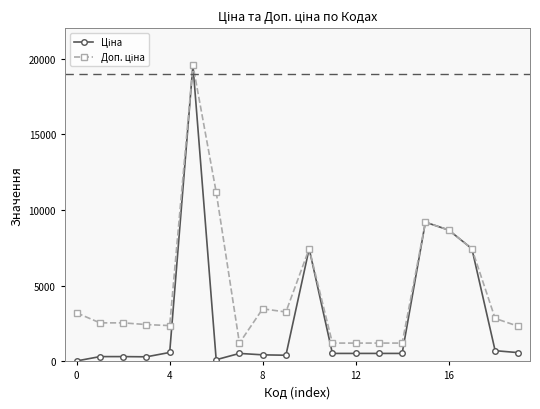

At how many categories does at least one series exceed 5633?

6